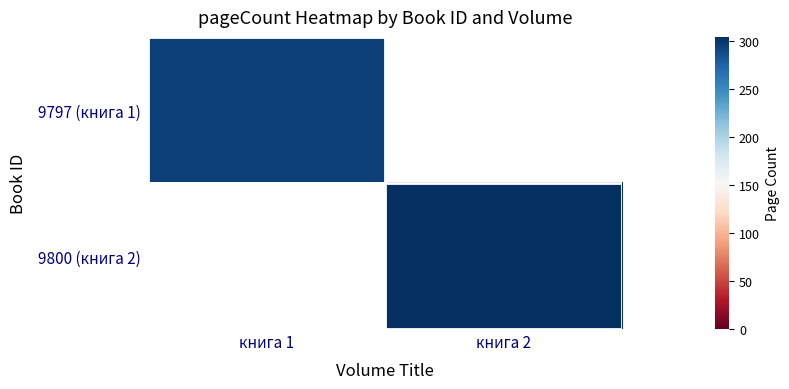

List the labels in order of 9797 (книга 1) value, largest first.

книга 1, книга 2